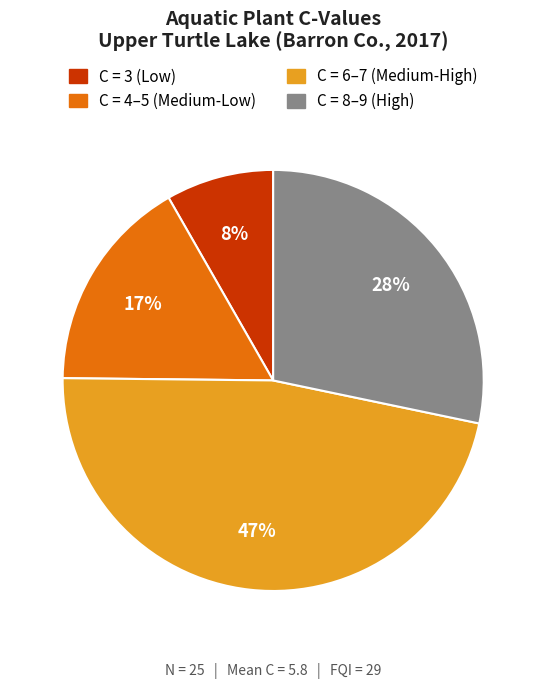

Is there any slice that represents more than half of the pie?

No